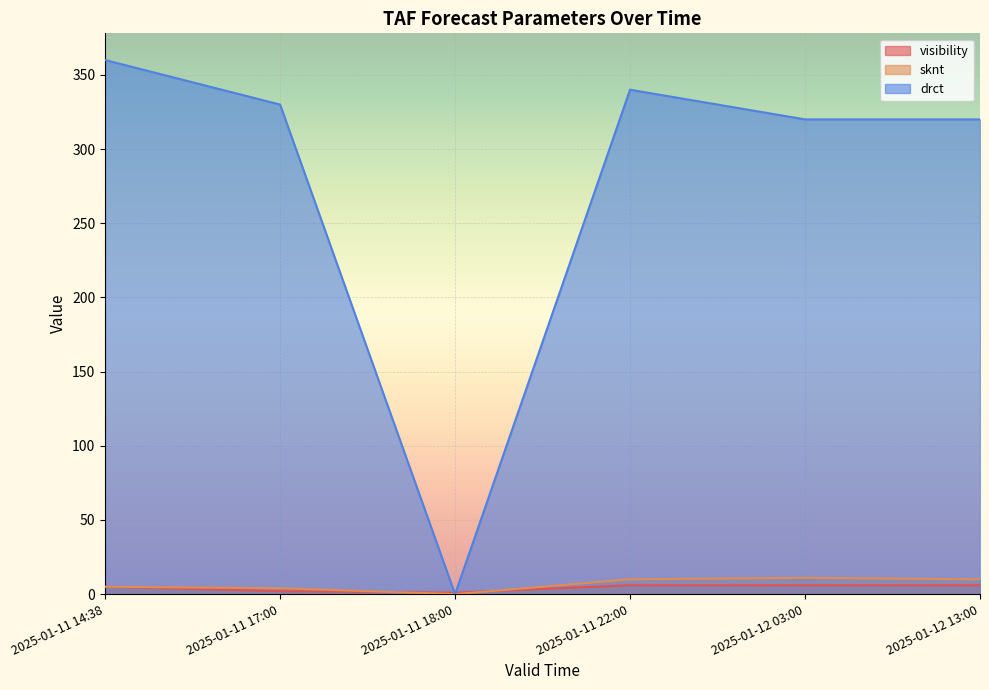

Which series ends up on top after the final intersection of visibility and sknt?

sknt